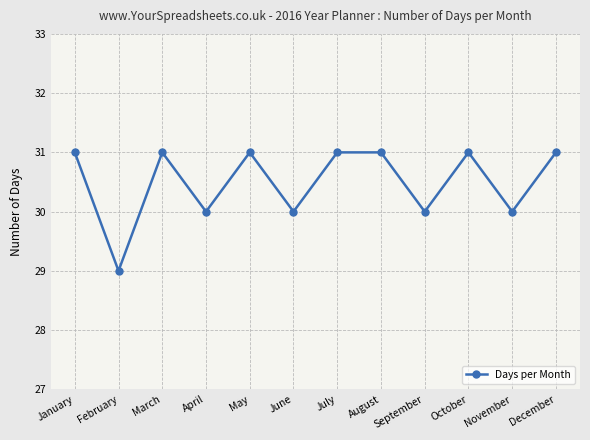

What is the value of the 3rd point from the left?

31